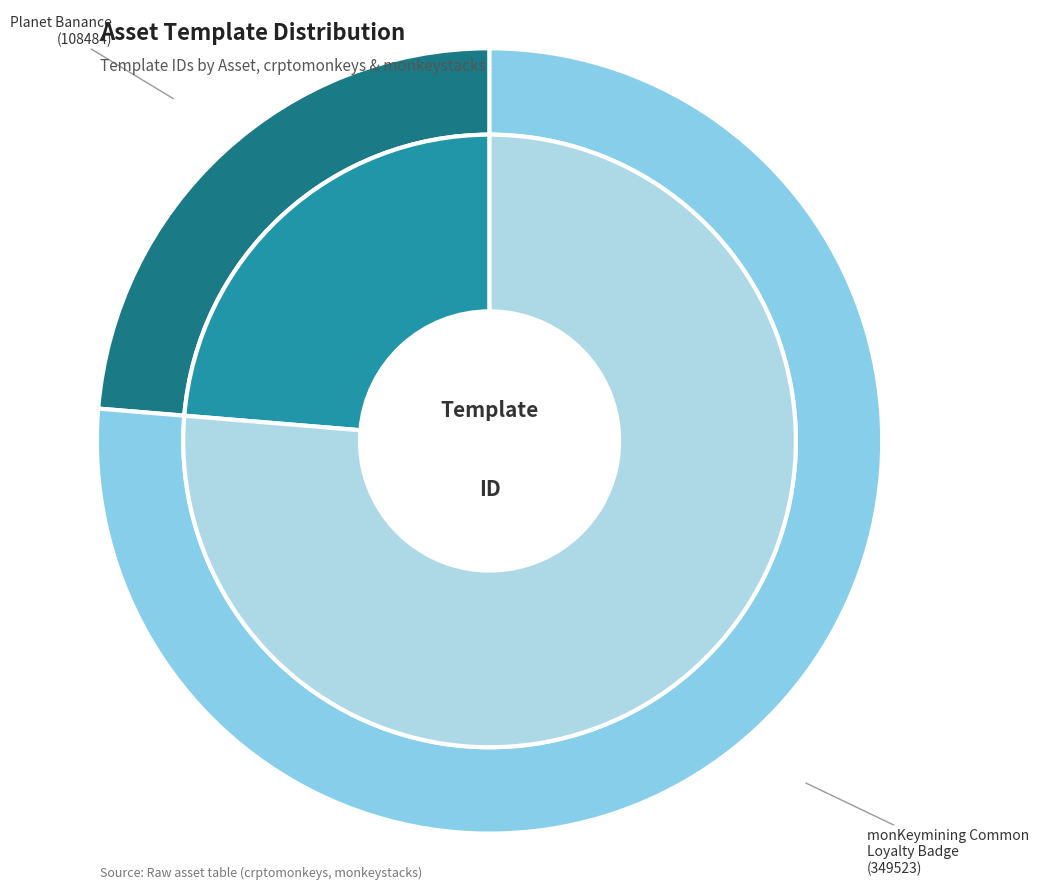

Is there any slice that represents more than half of the pie?

Yes